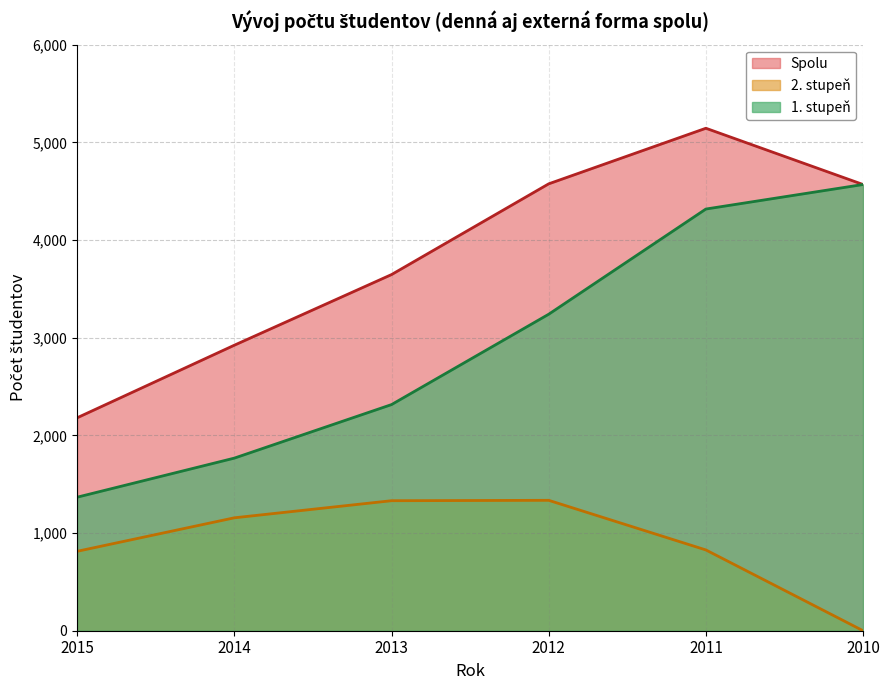

What is the value of the Spolu point at the 3rd from the left?

3646